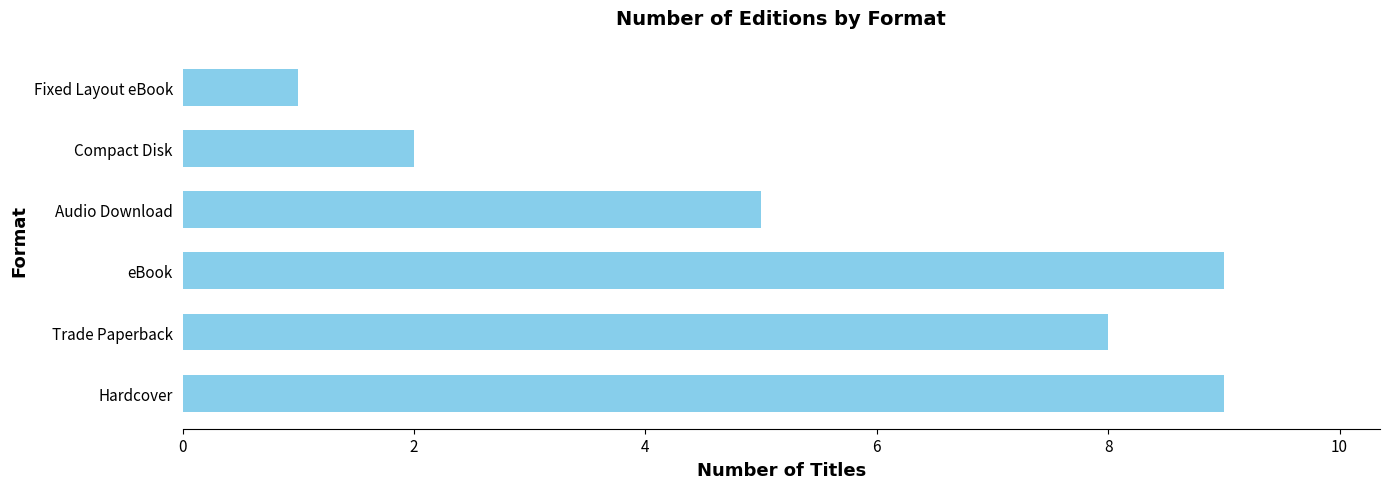

Which has a higher value, Fixed Layout eBook or Trade Paperback?

Trade Paperback